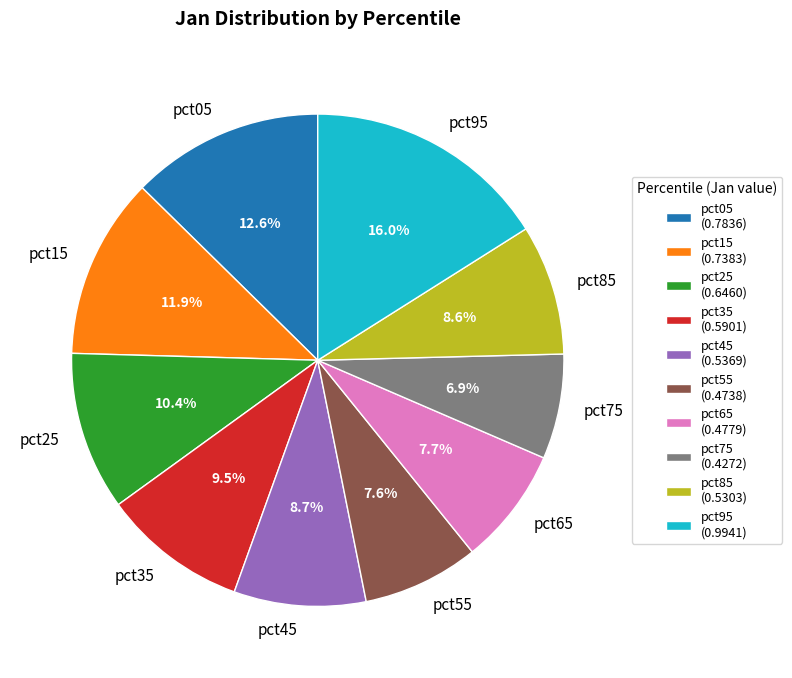

Does pct85 account for over 50% of the chart?

No